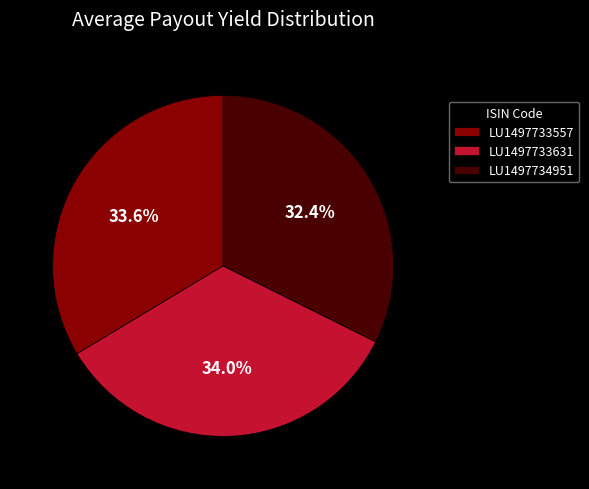

Combined, what portion of the pie is LU1497733557 and LU1497733631?

67.6%